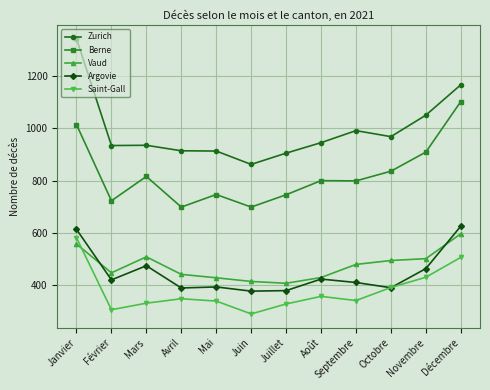

Between Mai and Novembre, which series saw the biggest shift?

Berne